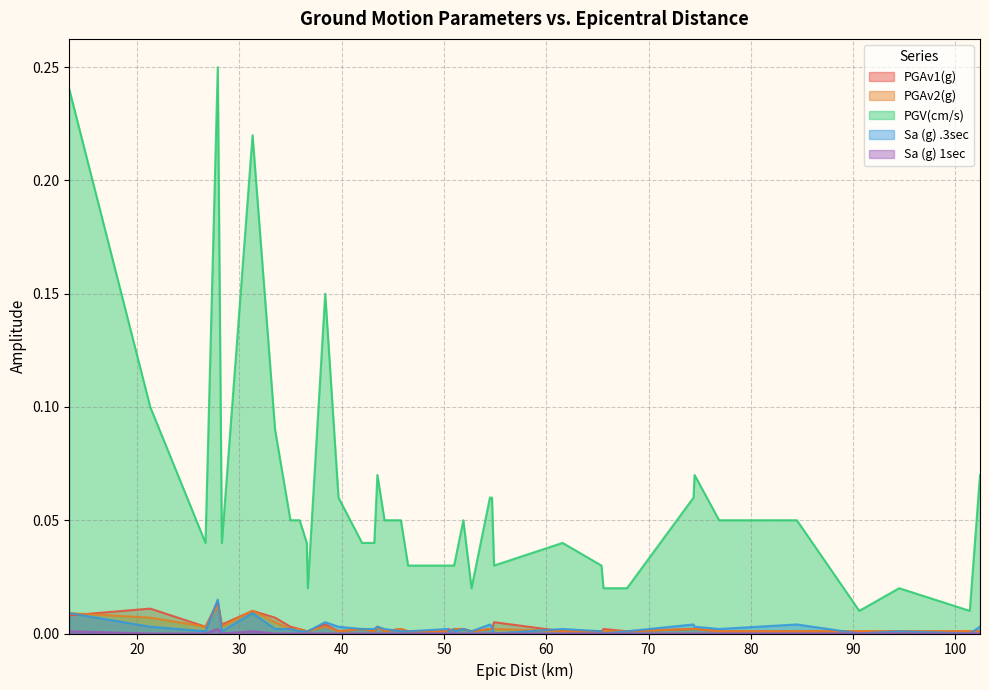

How many categories are shown in the chart?

40